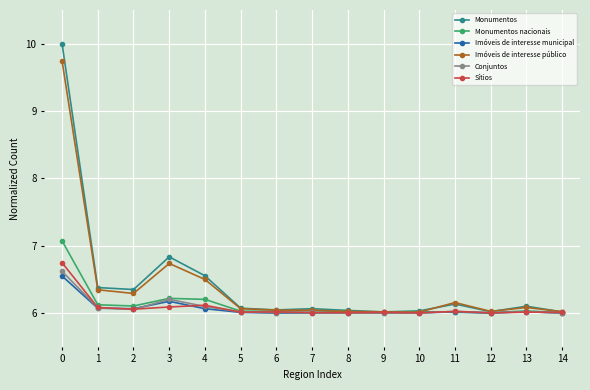

True or false: Sítios has more than 2 interior local peaks.

True